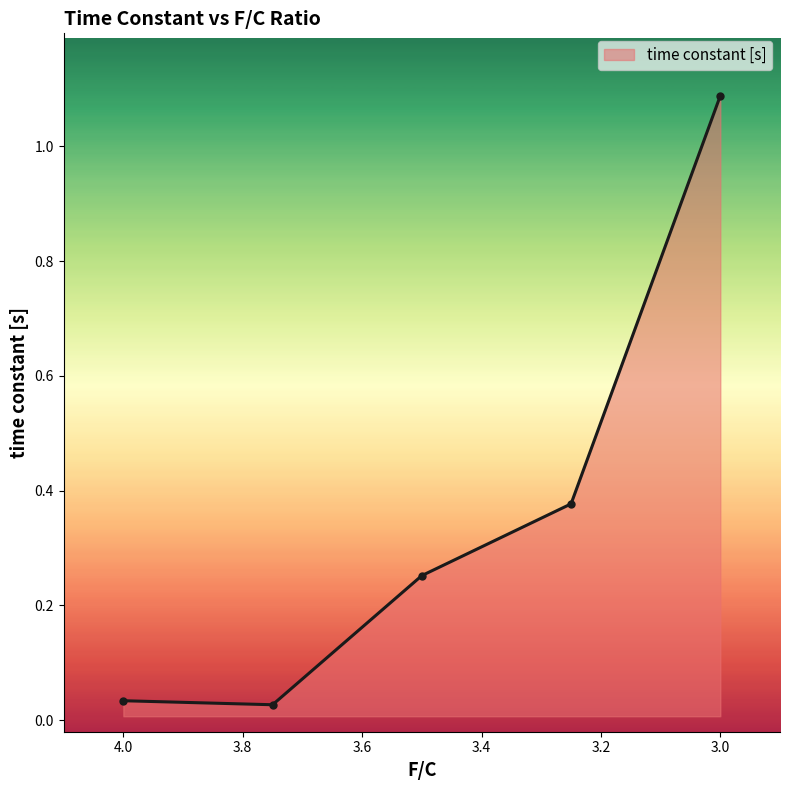

The chart shows a value of 0.4 at 3.5. True or false?

False